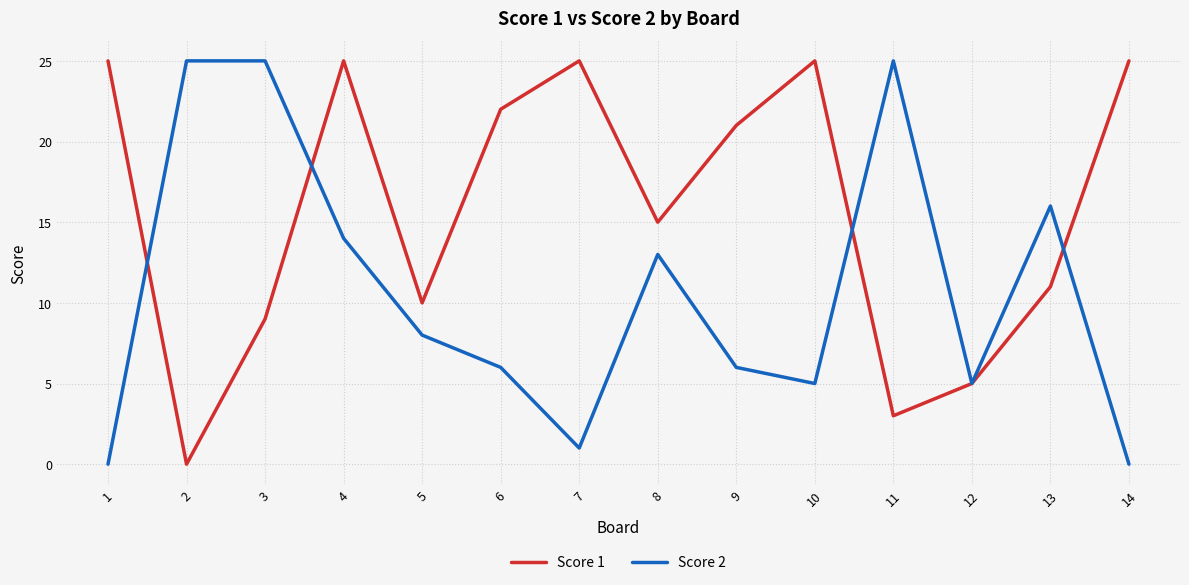

Where is the first local minimum for Score 2?

7